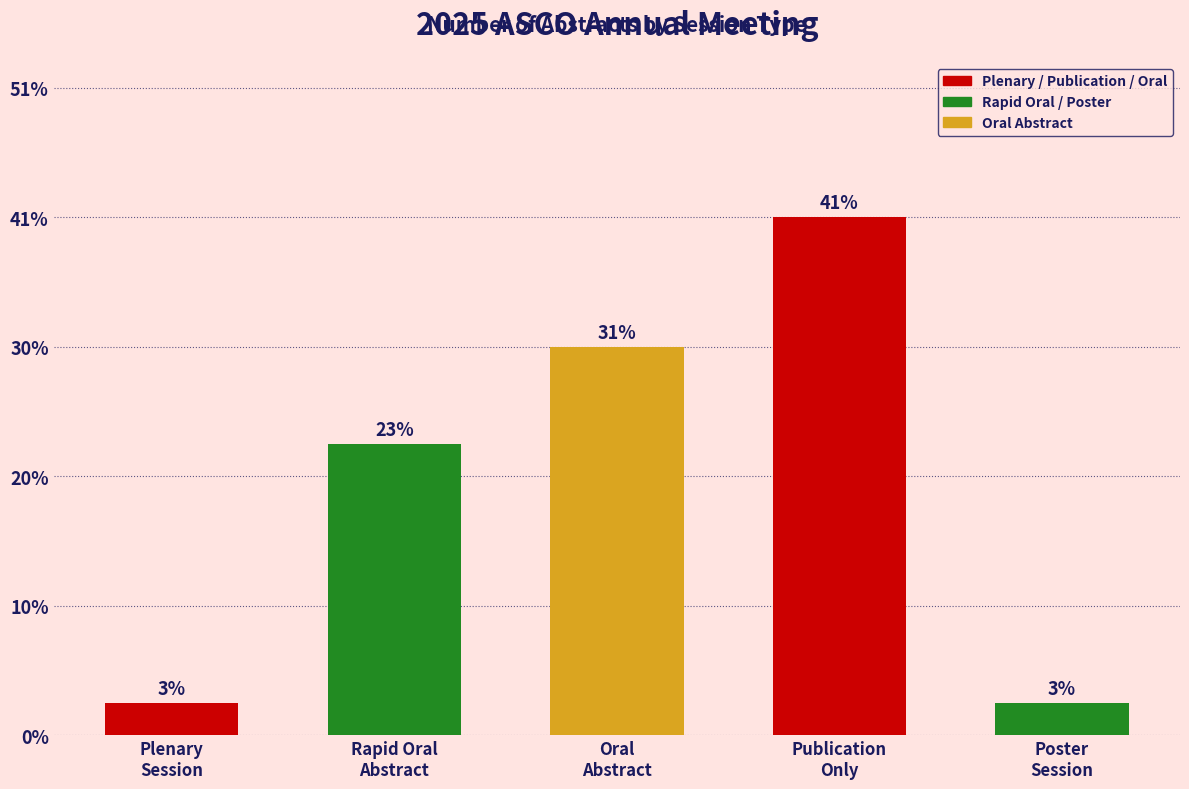

Reading left to right, list all the values displayed in this chart.

Plenary
Session=1	Rapid Oral
Abstract=9	Oral
Abstract=12	Publication
Only=16	Poster
Session=1